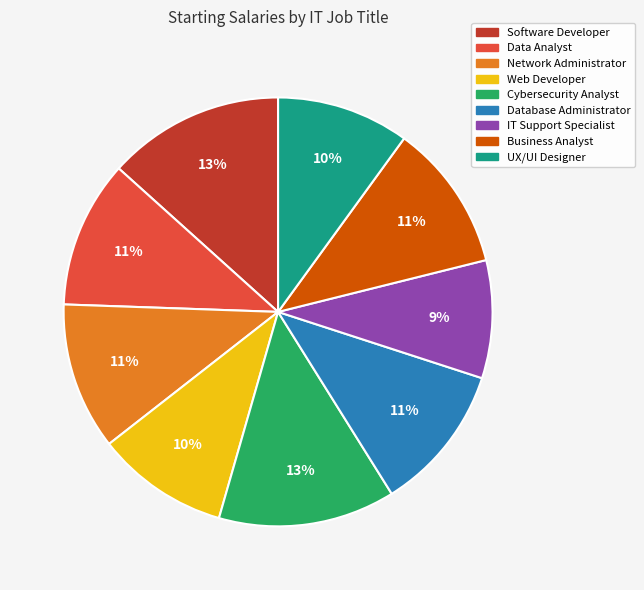

Does UX/UI Designer represent more than half of the total?

No